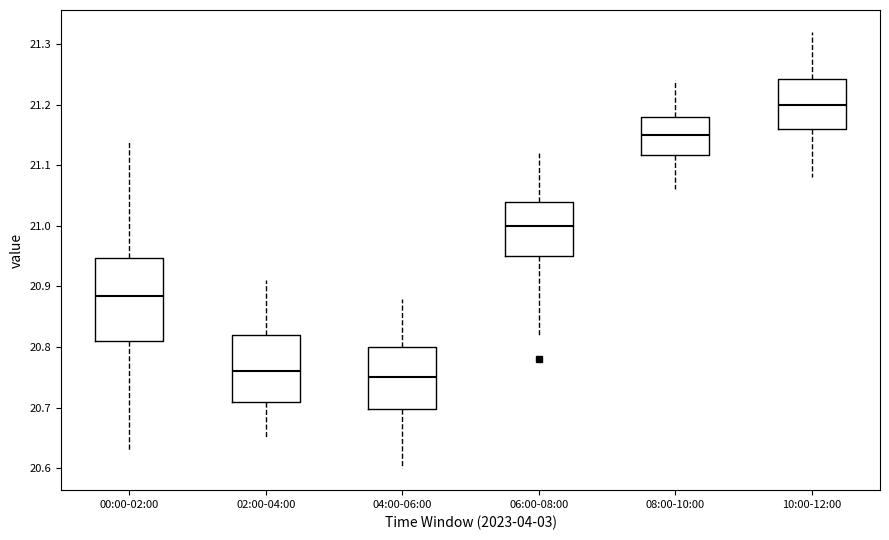

Reading left to right, read every box against the y-axis: the position of its median line, the range the box covers, and the ends of its whiskers. The values are not printed on the chart, so give them approximately, as read against the axis.

00:00-02:00: median 20.89, box 20.81 to 20.95, whiskers 20.63 to 21.14
02:00-04:00: median 20.76, box 20.71 to 20.82, whiskers 20.65 to 20.91
04:00-06:00: median 20.75, box 20.70 to 20.80, whiskers 20.60 to 20.88
06:00-08:00: median 21.00, box 20.95 to 21.04, whiskers 20.82 to 21.12
08:00-10:00: median 21.15, box 21.12 to 21.18, whiskers 21.06 to 21.24
10:00-12:00: median 21.20, box 21.16 to 21.24, whiskers 21.08 to 21.32